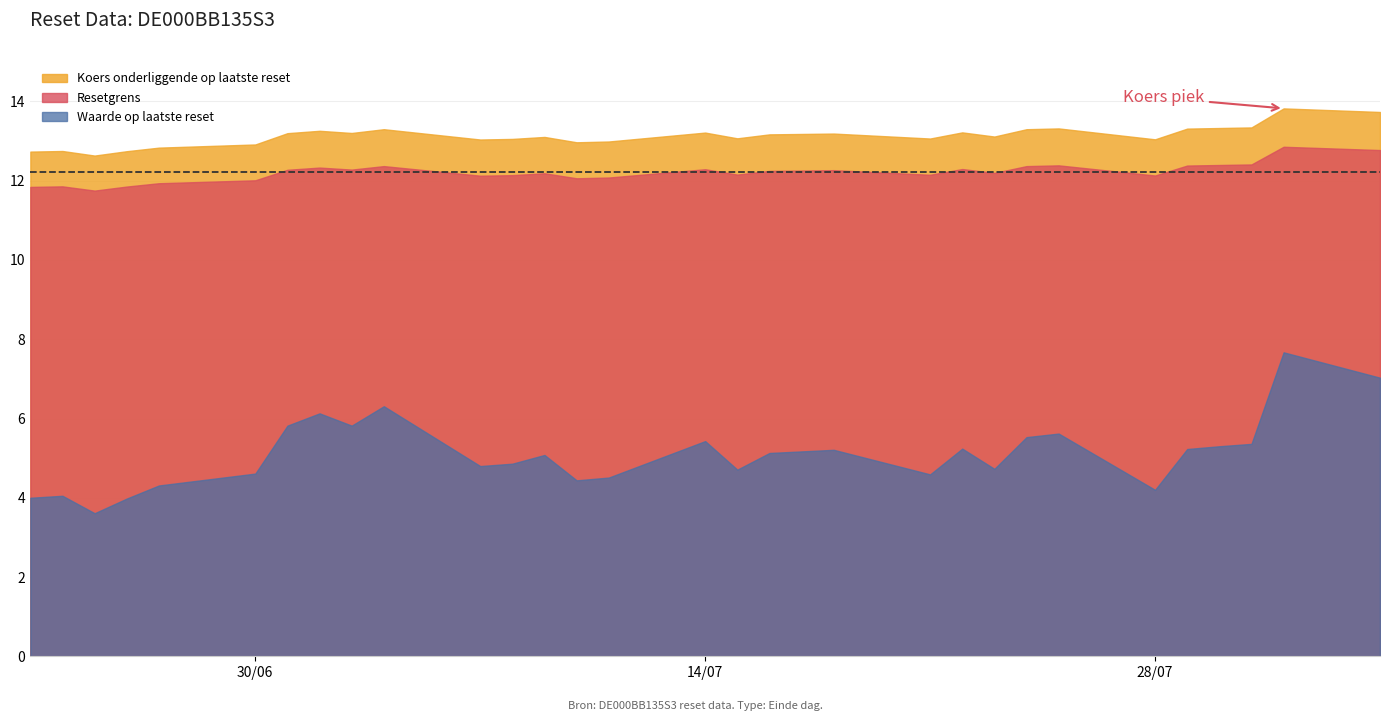

What is the value of the Waarde op laatste reset point at the 9th from the left?

5.8